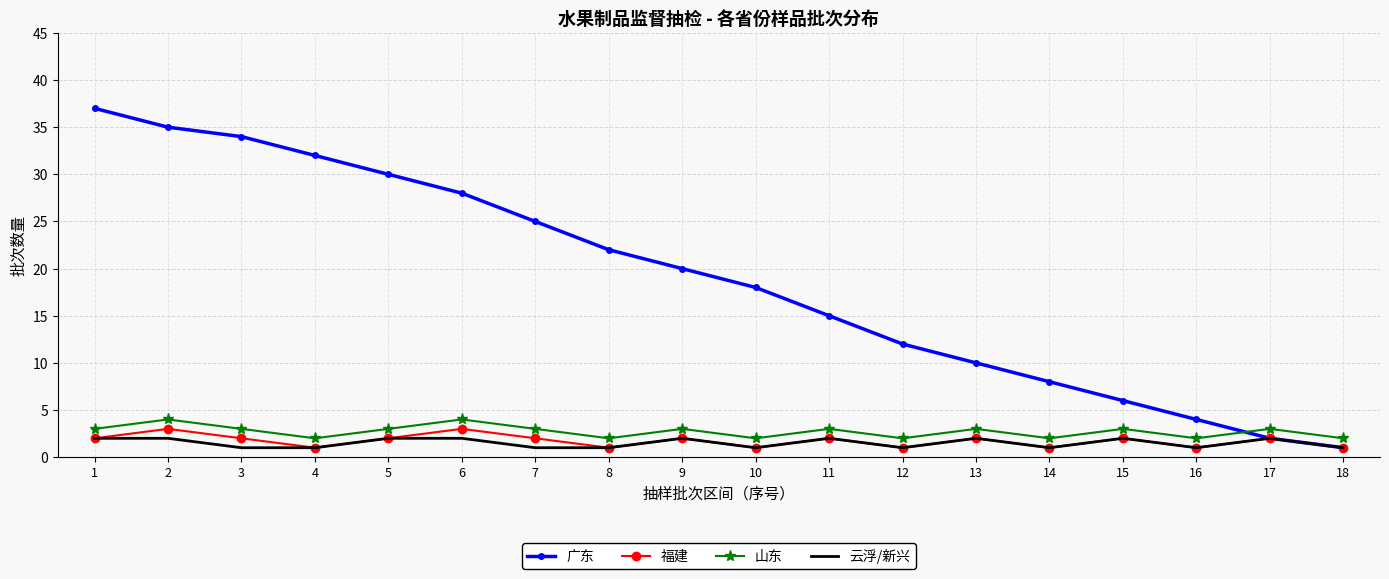

True or false: 山东 and 福建 cross at least once.

False